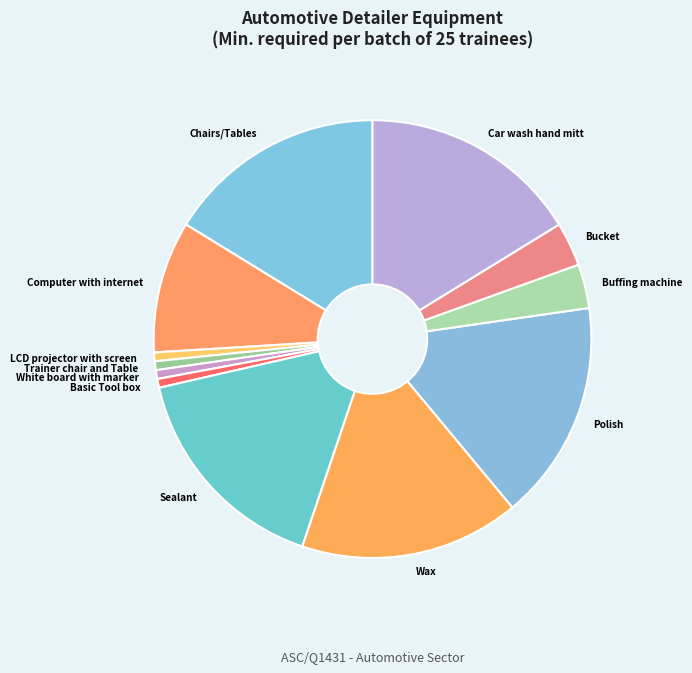

Do Wax and Basic Tool box together represent more than half of the pie?

No